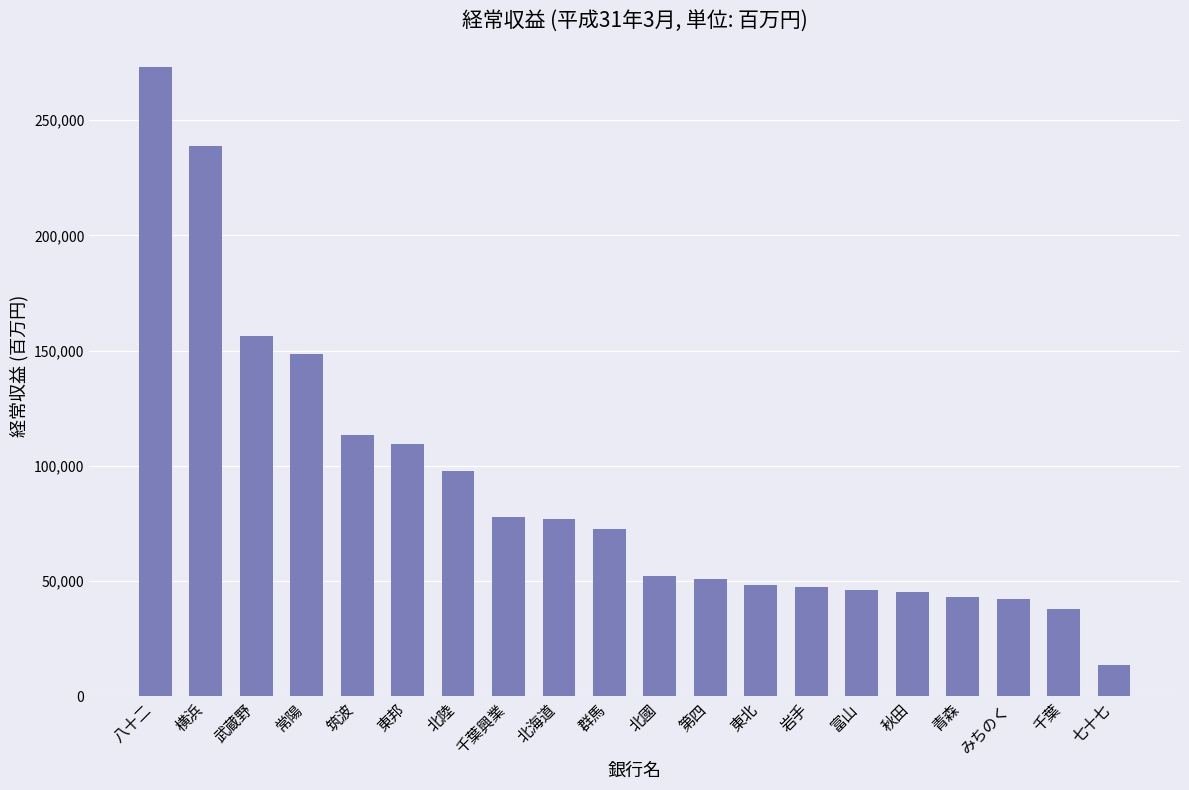

What is the ratio of the value at 北國 to the value at 七十七?

3.8